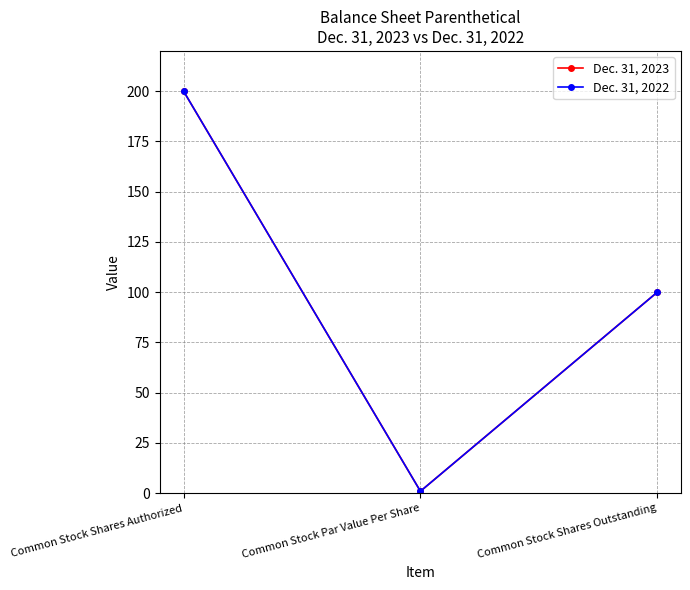

The value of Dec. 31, 2022 at Common Stock Par Value Per Share is 1. True or false?

True